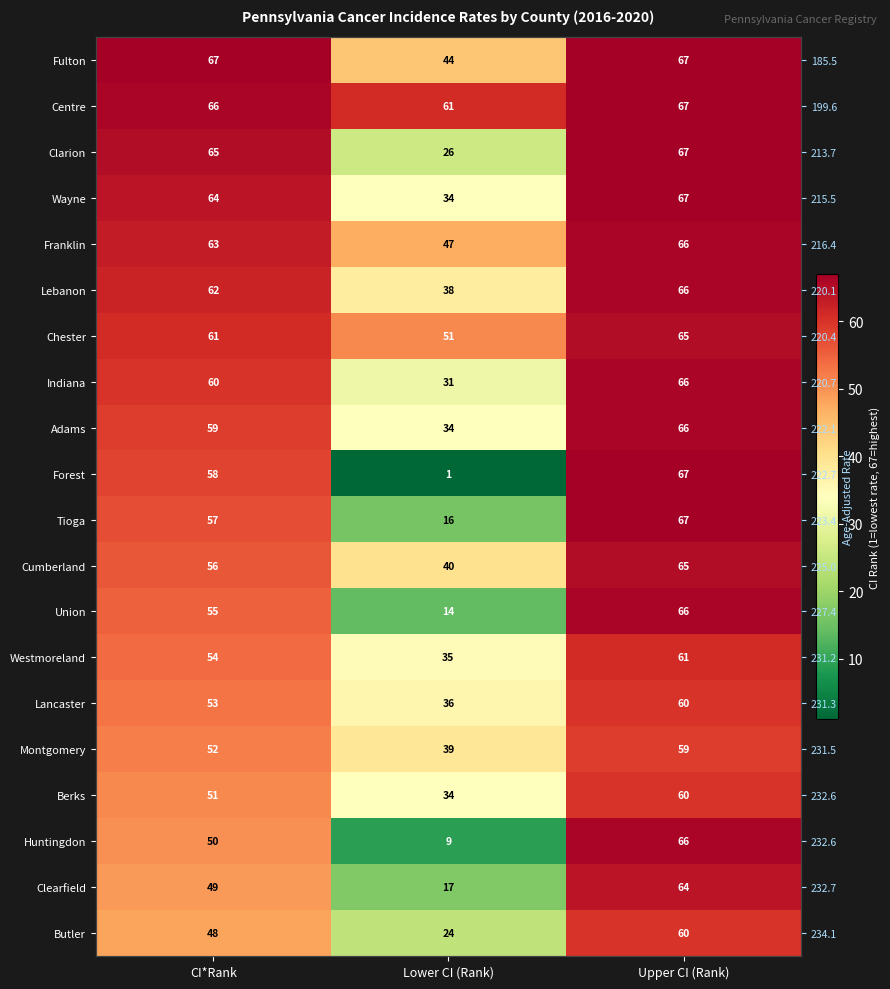

Which category has the lowest value across all series?

Lower CI (Rank)